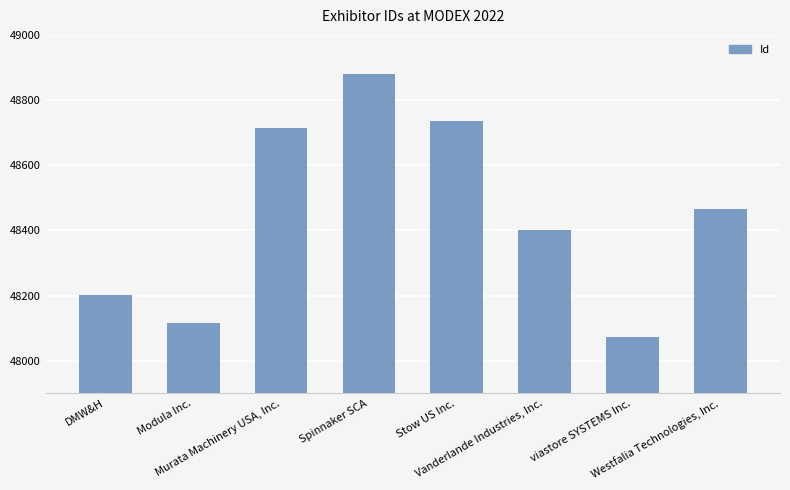

What is the average value?

48449